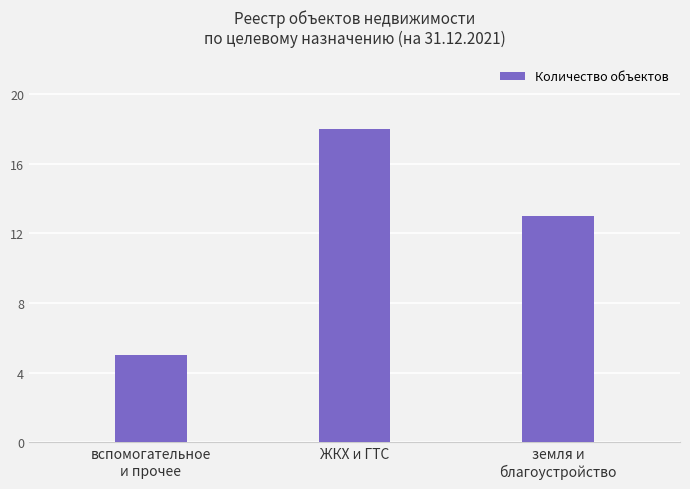

Which has a higher value, ЖКХ и ГТС or земля и
благоустройство?

ЖКХ и ГТС